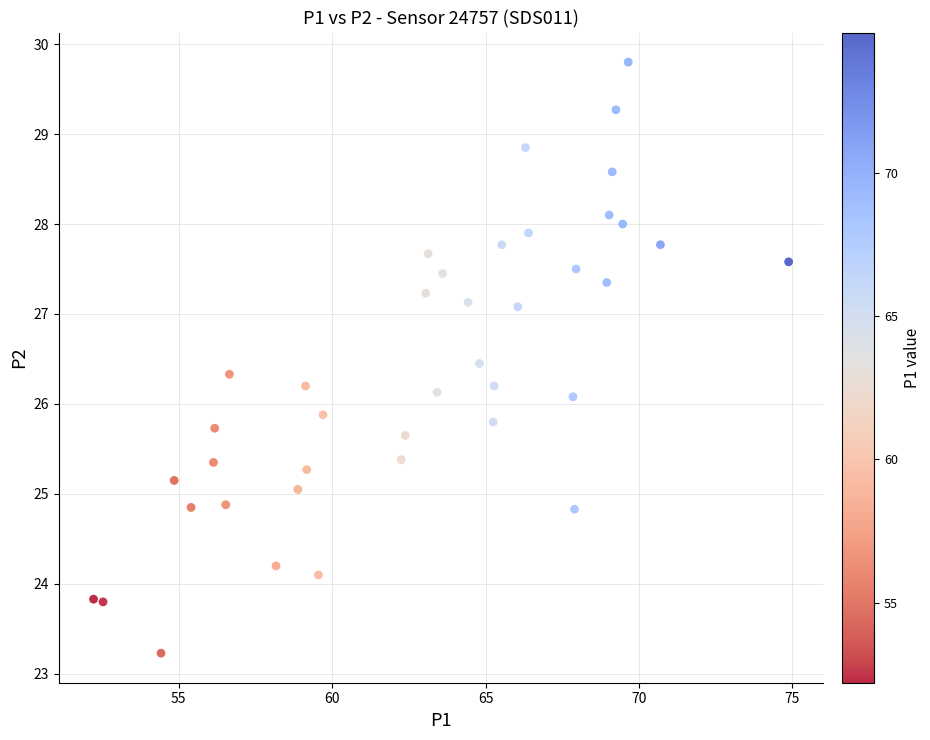

What is the range of X values (max minus min)?

22.7